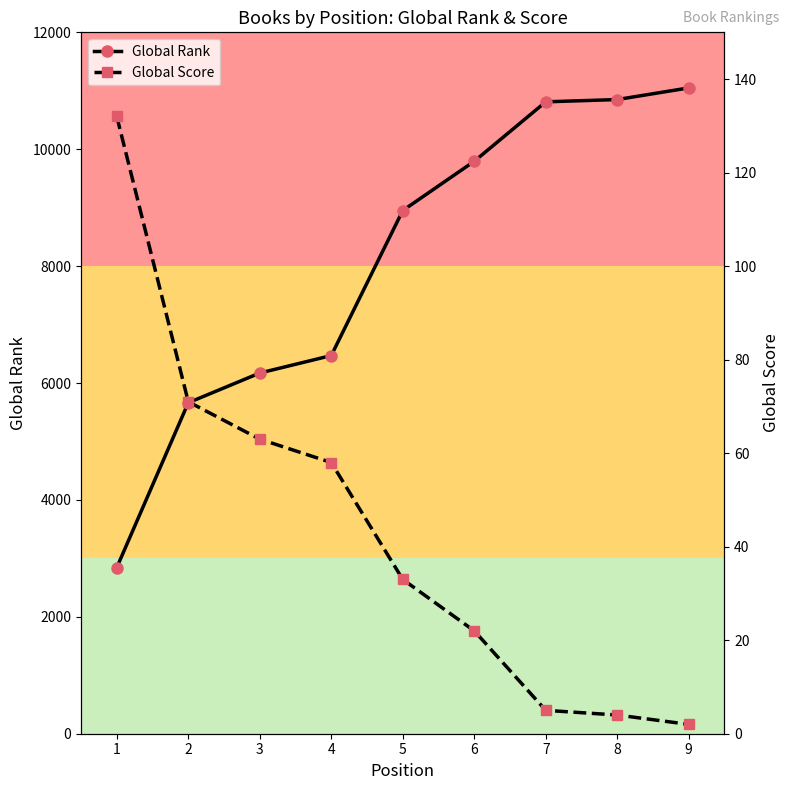

How many lines are shown in the chart?

2